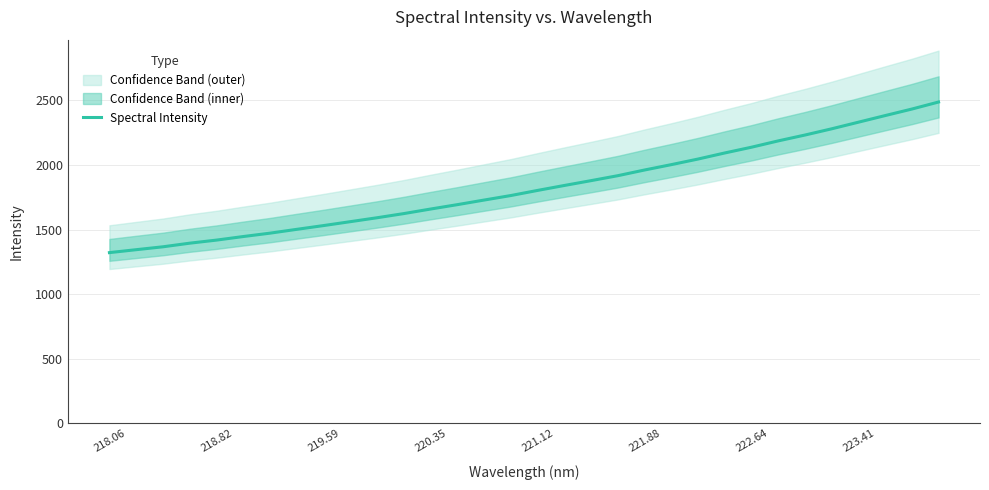

The Spectral Intensity series shows 922.9 at 220.35. True or false?

False